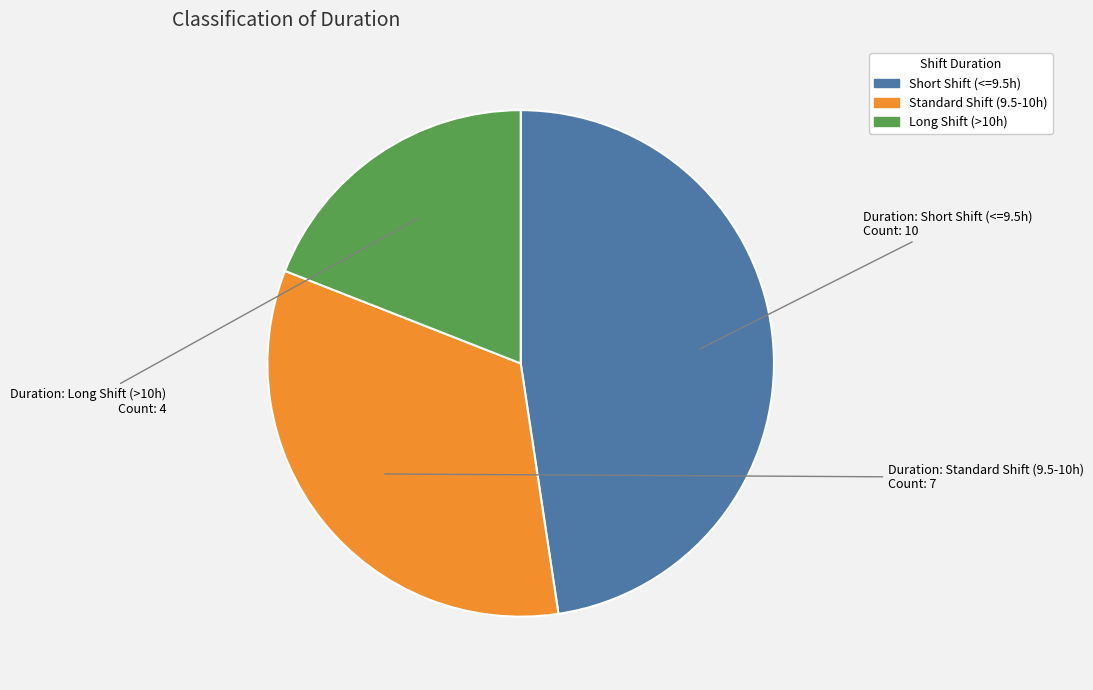

Does any single category account for the majority?

No